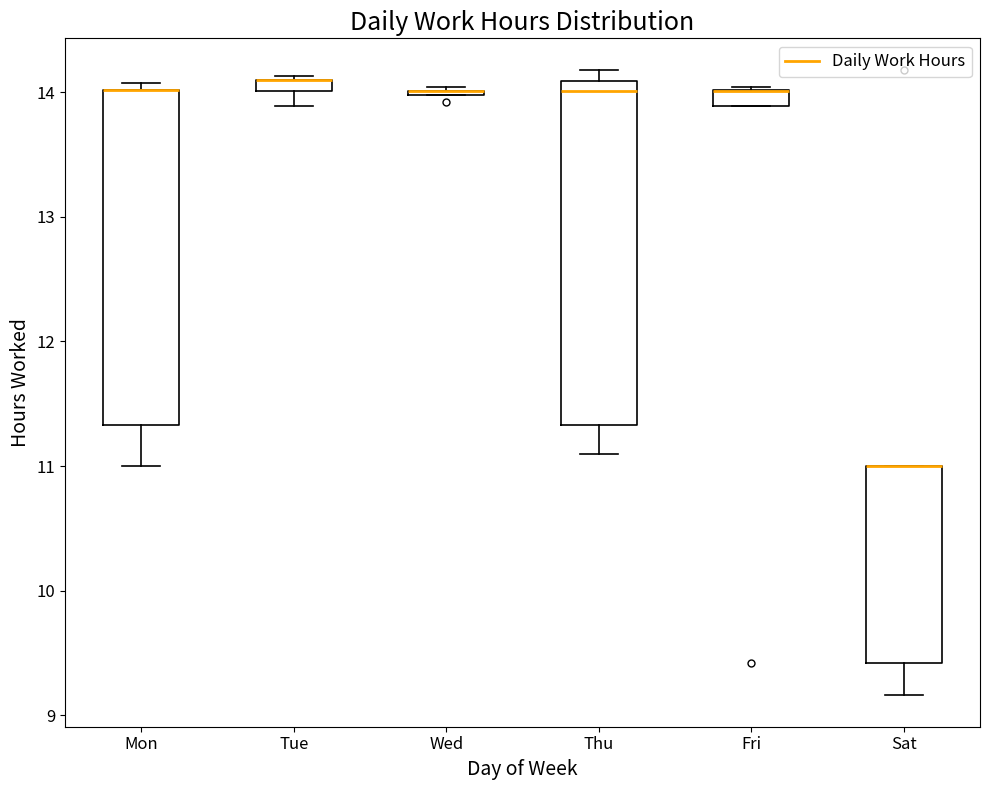

Where is the upper edge of the box for Mon on the y-axis? The values are not printed on the chart, so give them approximately, as read against the axis.

14.0